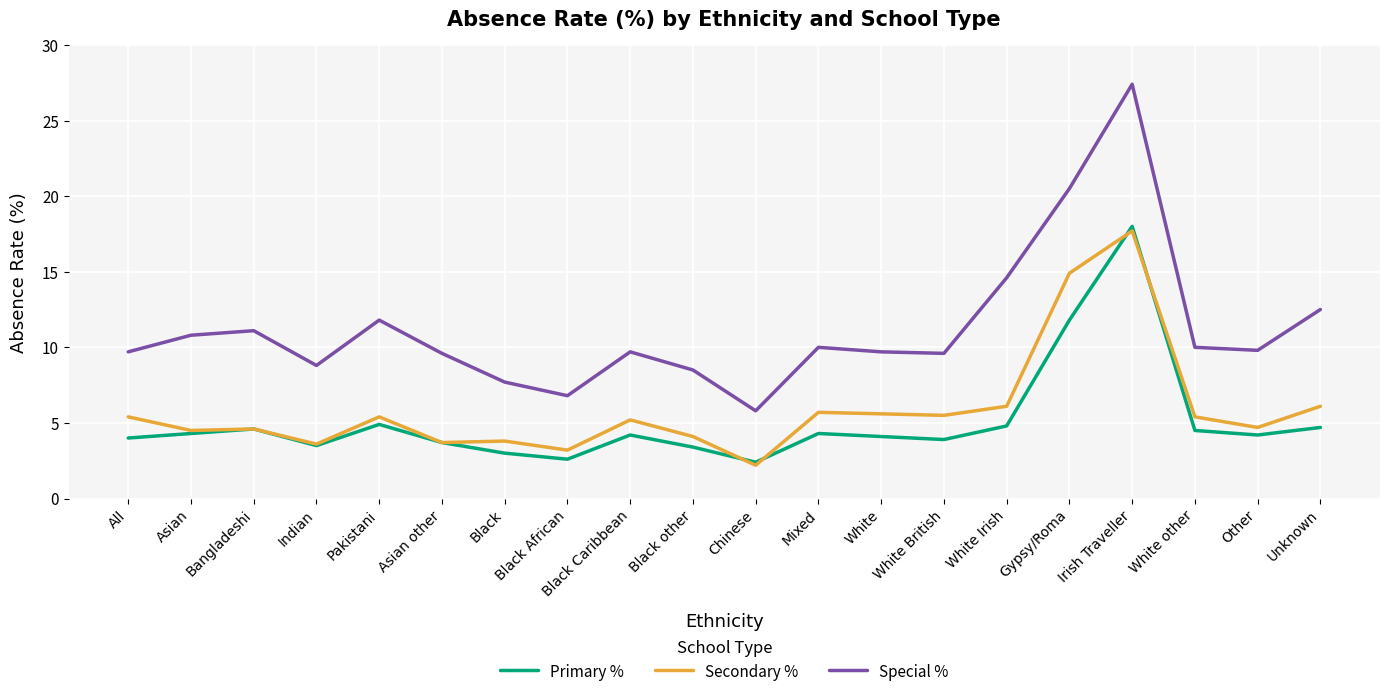

At which label does Primary % reach its peak?

Irish Traveller